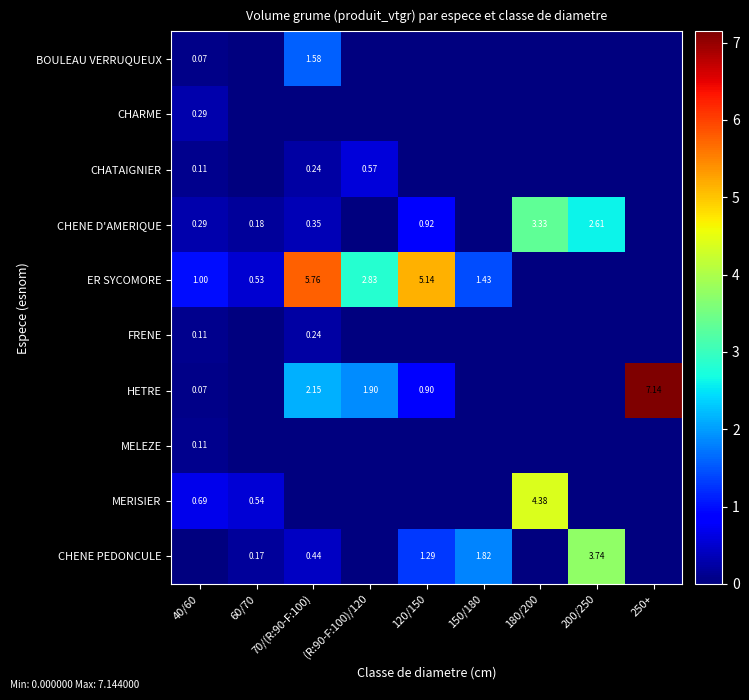

What is the sum of the MERISIER values at 200/250 and 40/60?

0.7